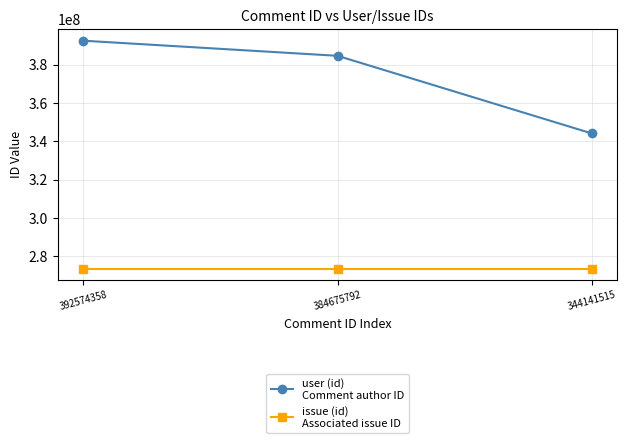

At which category is the sum across all series the highest?

392574358